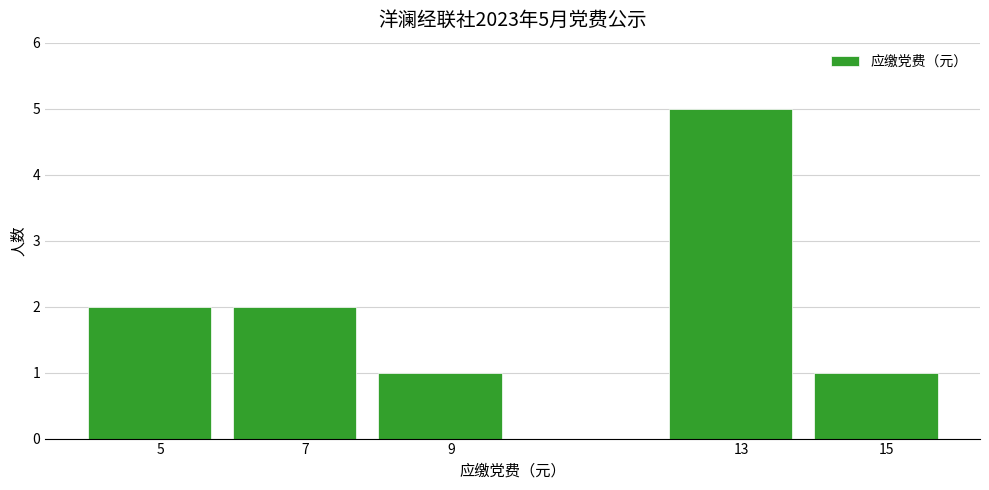

Which range on the x-axis has the tallest bar?

12 to 14